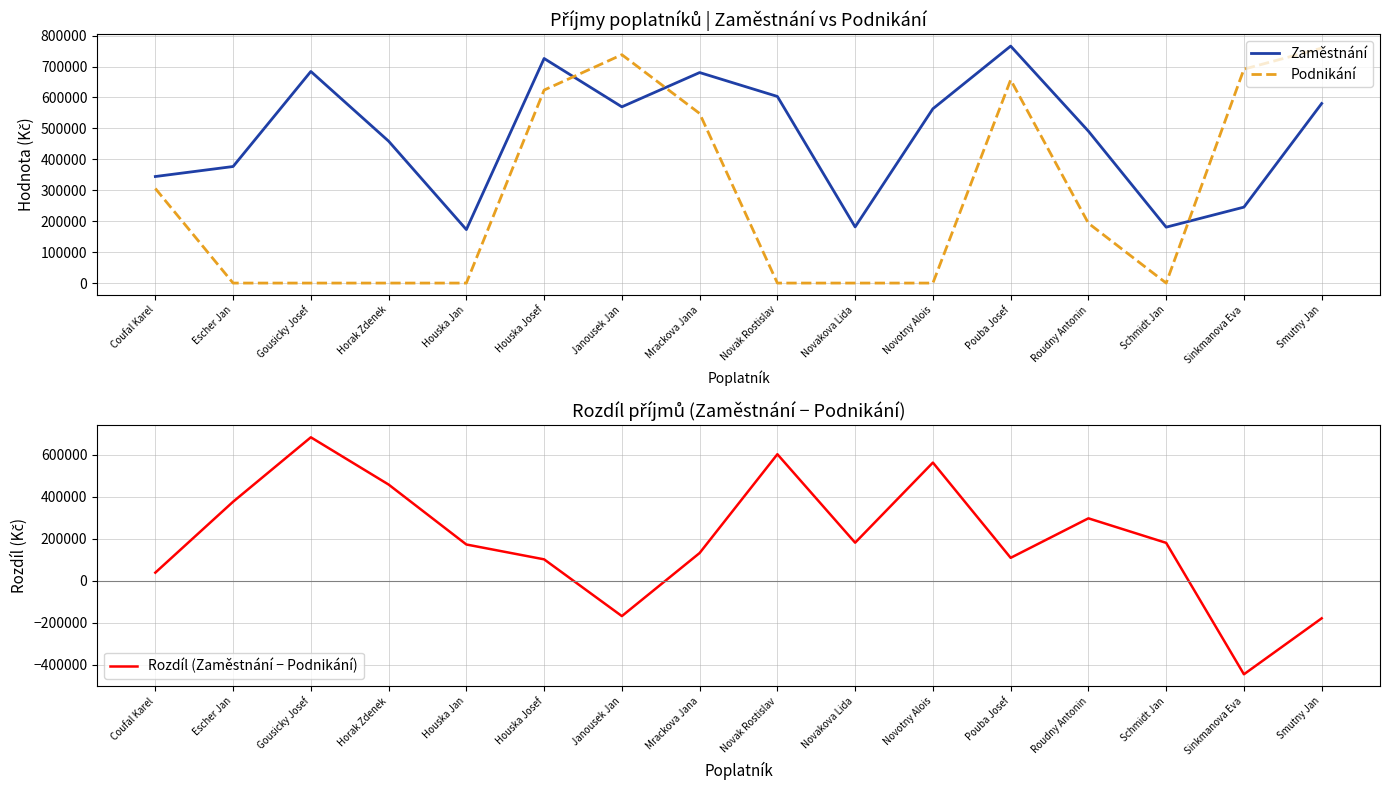

Which series has the largest total across all categories?

Zaměstnání